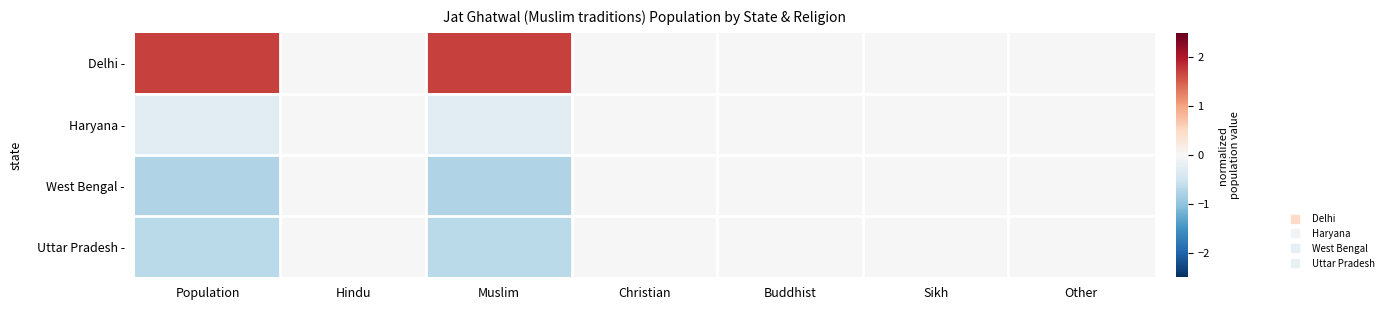

Which series has the widest spread of values?

Delhi -